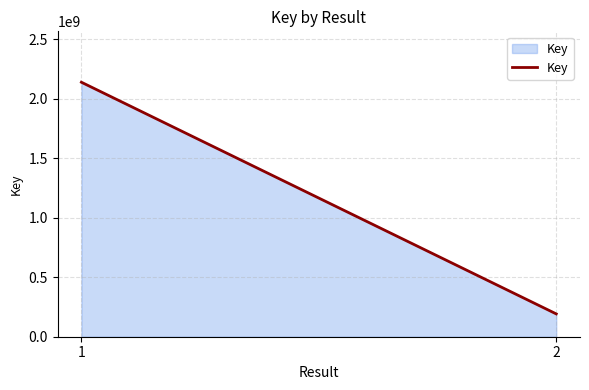

Reading left to right, extract all data points from this chart.

2139742564	191867867